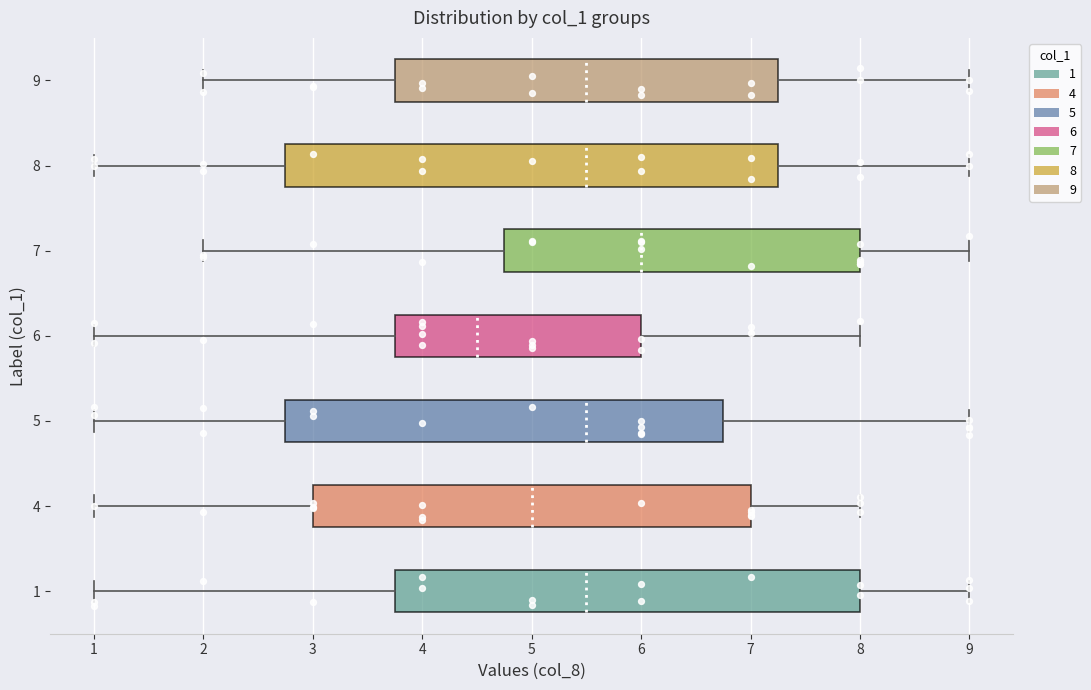

Which box has the furthest to the right median line?

7